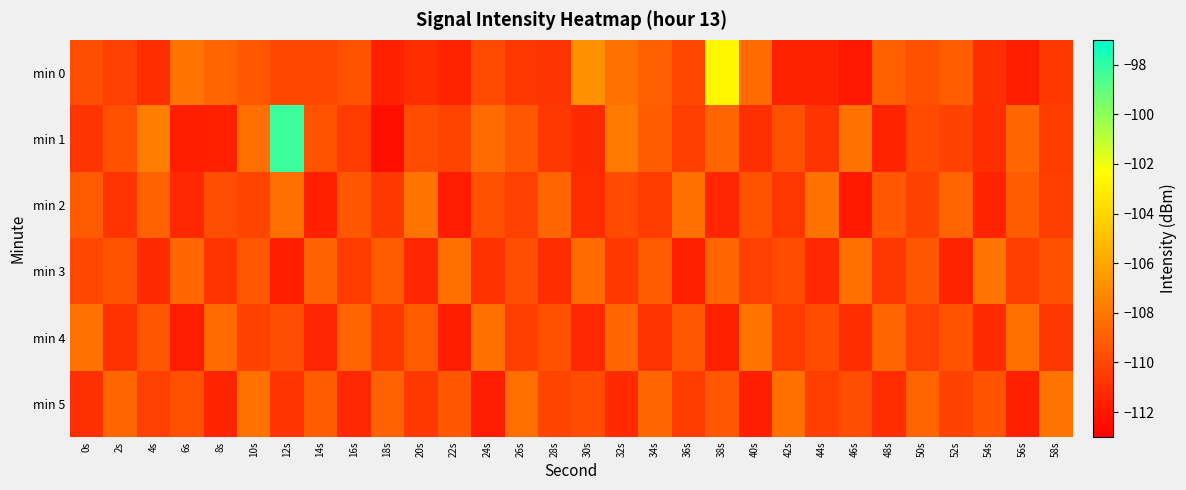

Reading right to left, what are all the values shown in this chart?

min 0: 58s=-110.6	56s=-111.8	54s=-111.0	52s=-109.1	50s=-109.6	48s=-109.0	46s=-111.9	44s=-111.6	42s=-111.5	40s=-108.5	38s=-102.7	36s=-110.0	34s=-109.0	32s=-108.3	30s=-106.9	28s=-110.7	26s=-110.7	24s=-109.9	22s=-111.5	20s=-111.1	18s=-111.6	16s=-109.5	14s=-110.0	12s=-110.0	10s=-109.3	8s=-108.7	6s=-108.2	4s=-111.1	2s=-110.3	0s=-109.7
min 1: 58s=-110.5	56s=-108.6	54s=-111.1	52s=-110.2	50s=-109.9	48s=-111.5	46s=-108.2	44s=-110.8	42s=-109.6	40s=-111.0	38s=-108.8	36s=-110.4	34s=-109.1	32s=-107.9	30s=-111.2	28s=-110.7	26s=-109.3	24s=-108.5	22s=-110.1	20s=-109.8	18s=-112.4	16s=-110.5	14s=-109.5	12s=-98.3	10s=-108.3	8s=-111.6	6s=-111.7	4s=-107.7	2s=-109.6	0s=-110.7
min 2: 58s=-110.4	56s=-109.1	54s=-111.5	52s=-108.8	50s=-110.2	48s=-109.3	46s=-111.9	44s=-108.2	42s=-110.7	40s=-109.5	38s=-111.4	36s=-108.3	34s=-110.5	32s=-109.9	30s=-111.1	28s=-108.7	26s=-110.3	24s=-109.6	22s=-111.8	20s=-108.1	18s=-110.6	16s=-109.4	14s=-111.6	12s=-108.4	10s=-110.1	8s=-109.7	6s=-111.3	4s=-108.9	2s=-110.8	0s=-109.2
min 3: 58s=-109.6	56s=-110.4	54s=-108.1	52s=-111.5	50s=-109.4	48s=-110.7	46s=-108.4	44s=-111.3	42s=-109.8	40s=-110.3	38s=-108.7	36s=-111.6	34s=-109.2	32s=-110.6	30s=-108.5	28s=-111.1	26s=-109.7	24s=-110.9	22s=-108.3	20s=-111.4	18s=-109.1	16s=-110.5	14s=-108.9	12s=-111.7	10s=-109.3	8s=-110.8	6s=-108.6	4s=-111.2	2s=-109.5	0s=-110.0
min 4: 58s=-110.7	56s=-108.4	54s=-111.2	52s=-109.5	50s=-110.3	48s=-108.7	46s=-111.1	44s=-109.8	42s=-110.5	40s=-108.1	38s=-111.6	36s=-109.3	34s=-110.8	32s=-108.6	30s=-111.3	28s=-109.6	26s=-110.4	24s=-108.3	22s=-111.7	20s=-109.1	18s=-110.6	16s=-108.8	14s=-111.4	12s=-109.7	10s=-110.2	8s=-108.5	6s=-111.8	4s=-109.4	2s=-110.9	0s=-108.2
min 5: 58s=-108.1	56s=-111.6	54s=-109.5	52s=-110.2	50s=-108.8	48s=-111.1	46s=-109.7	44s=-110.4	42s=-108.3	40s=-111.7	38s=-109.3	36s=-110.5	34s=-108.6	32s=-111.2	30s=-109.8	28s=-110.1	26s=-108.4	24s=-111.8	22s=-109.4	20s=-110.6	18s=-108.9	16s=-111.3	14s=-109.1	12s=-110.8	10s=-108.2	8s=-111.5	6s=-109.6	4s=-110.3	2s=-108.7	0s=-111.0